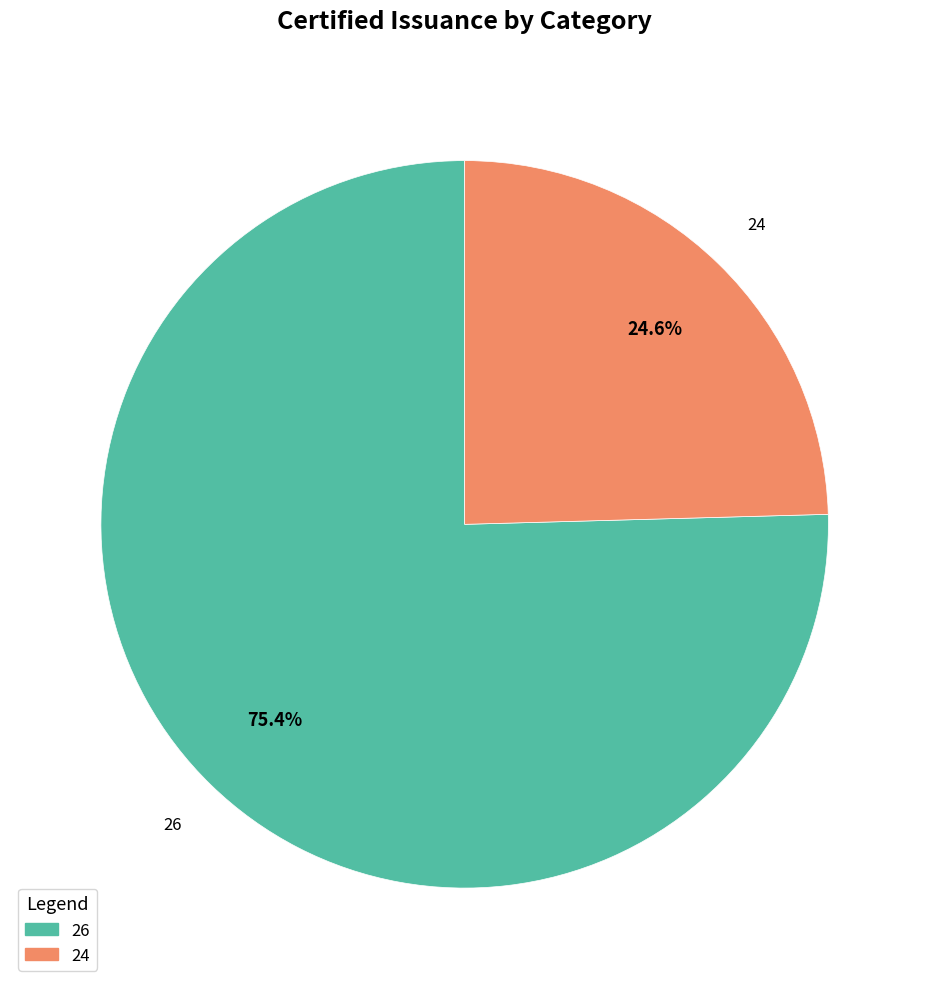

Combined, do 26 and 24 account for over 50%?

Yes